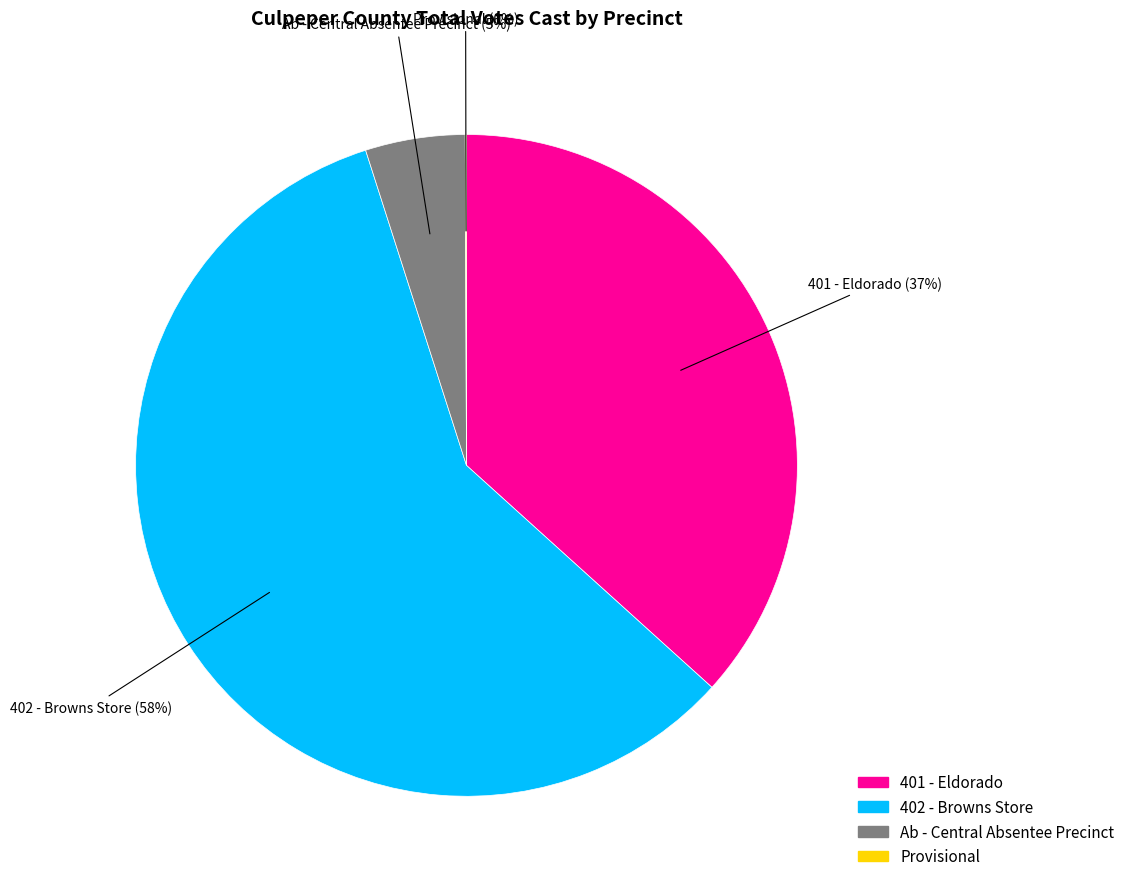

Between 401 - Eldorado and 402 - Browns Store, which is larger?

402 - Browns Store